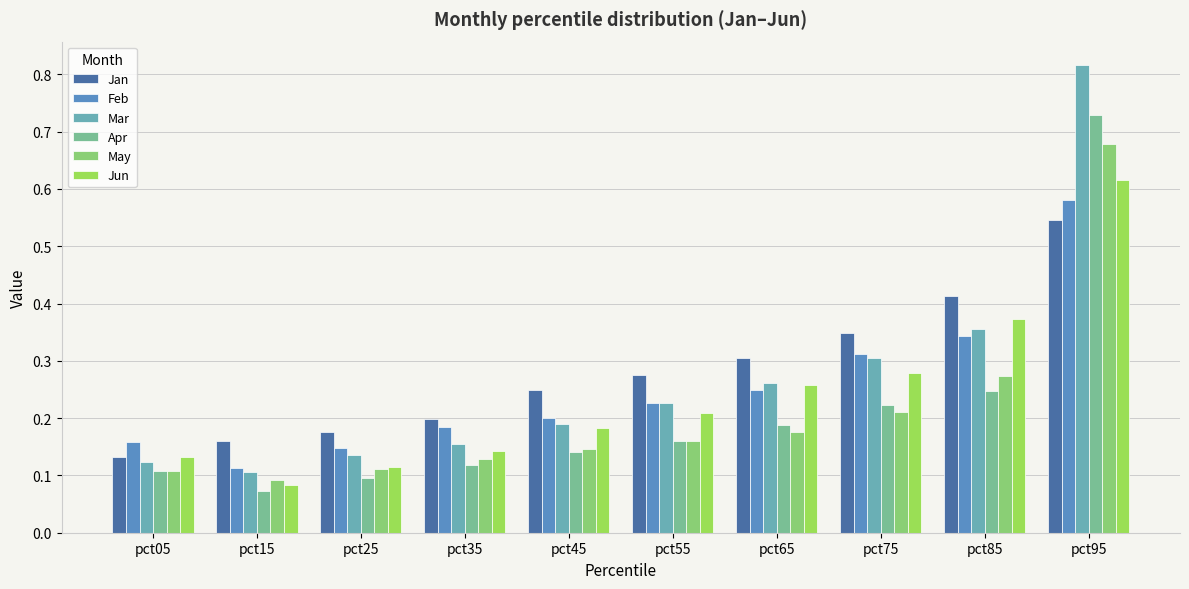

Does the chart contain any negative values?

No